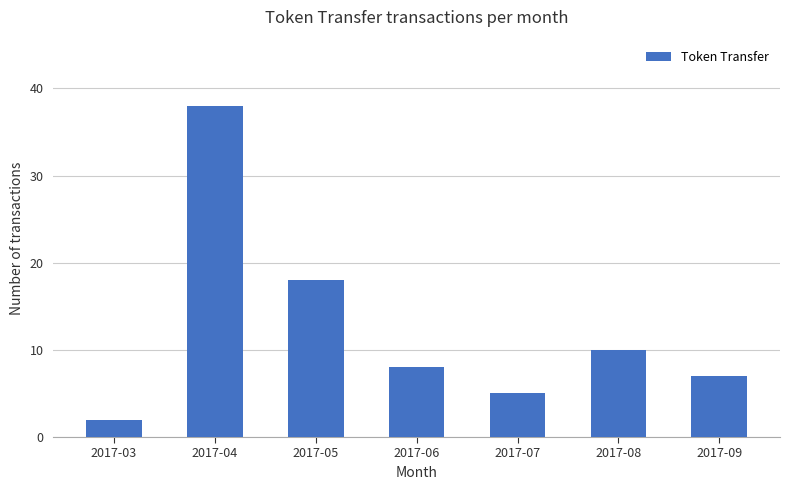

Are the bars grouped side by side (vs. stacked)?

No